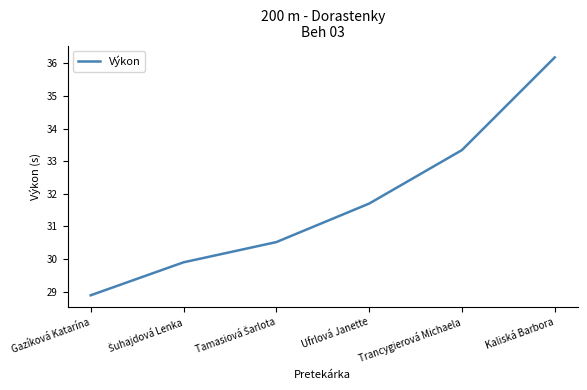

Where does the data first go above 31?

Ufrlová Janette